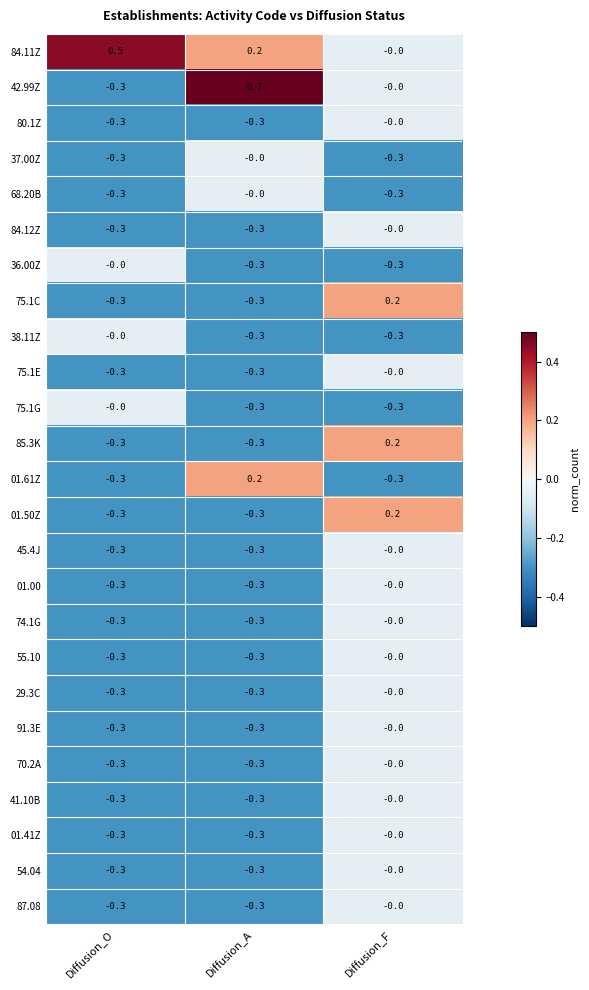

How many series are shown in this chart?

25